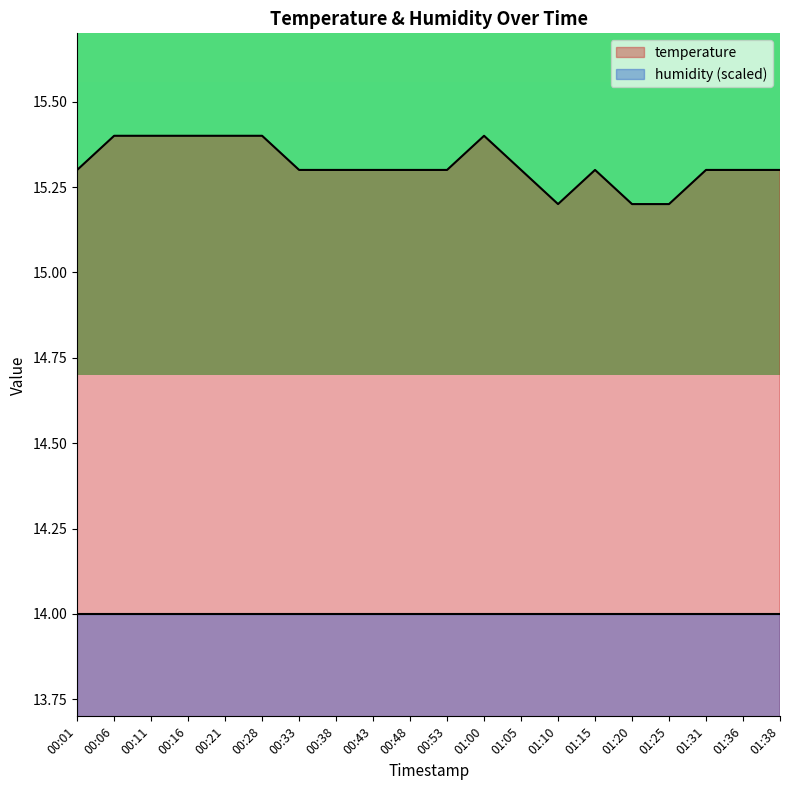

True or false: the data shows 15.3 at 00:33.

True